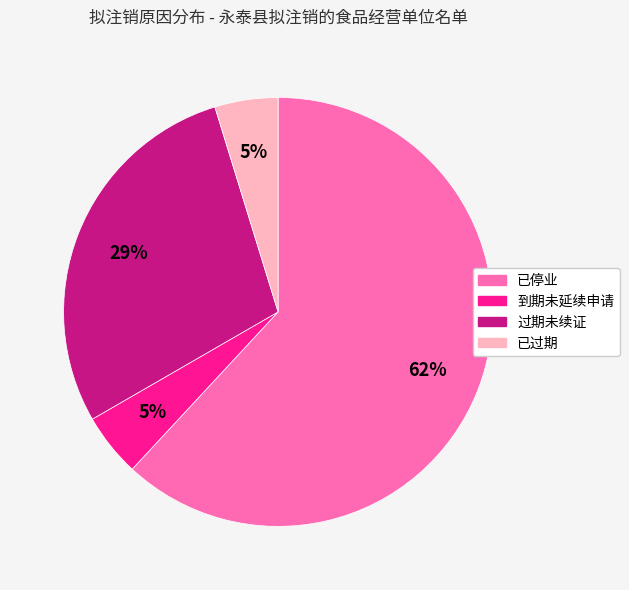

To the nearest percent, what is the combined percentage of 过期未续证 and 已停业?

90%